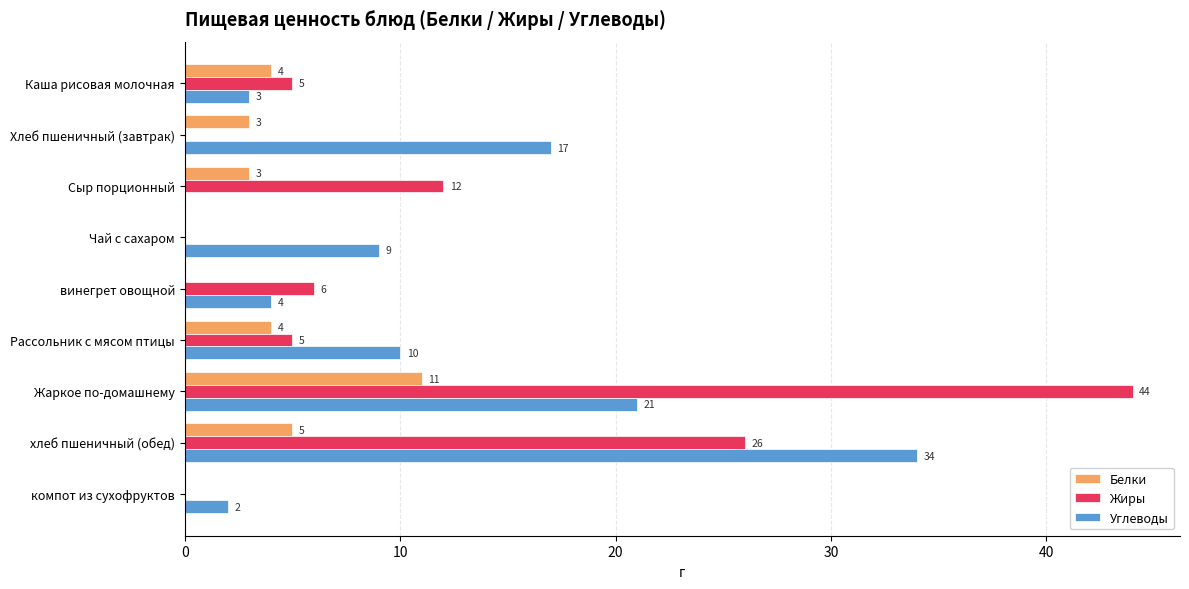

Is it true that Жиры equals 26 at хлеб пшеничный (обед)?

True